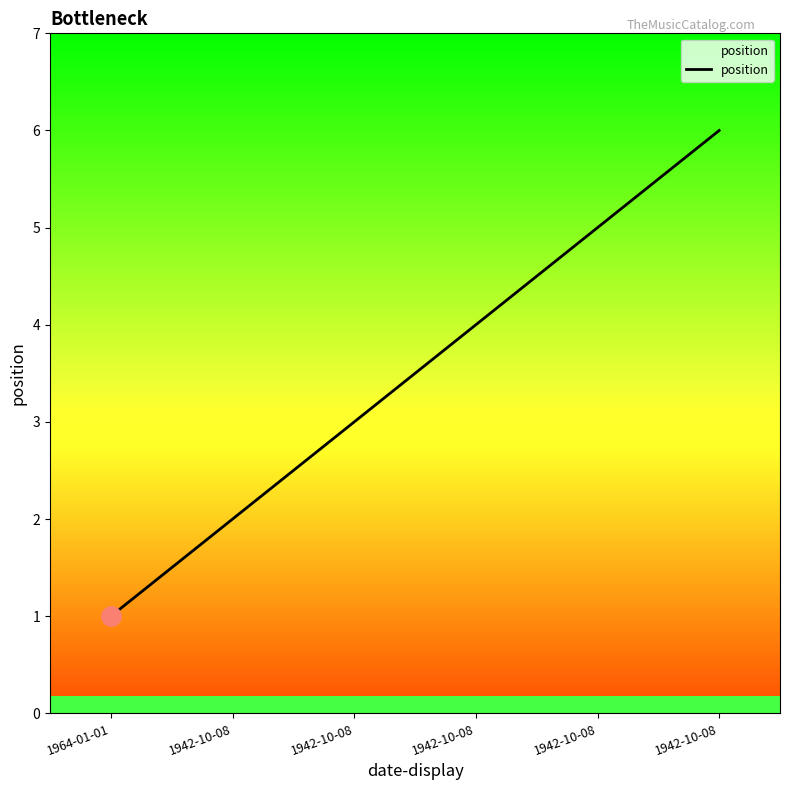

How many lines are shown in the chart?

1